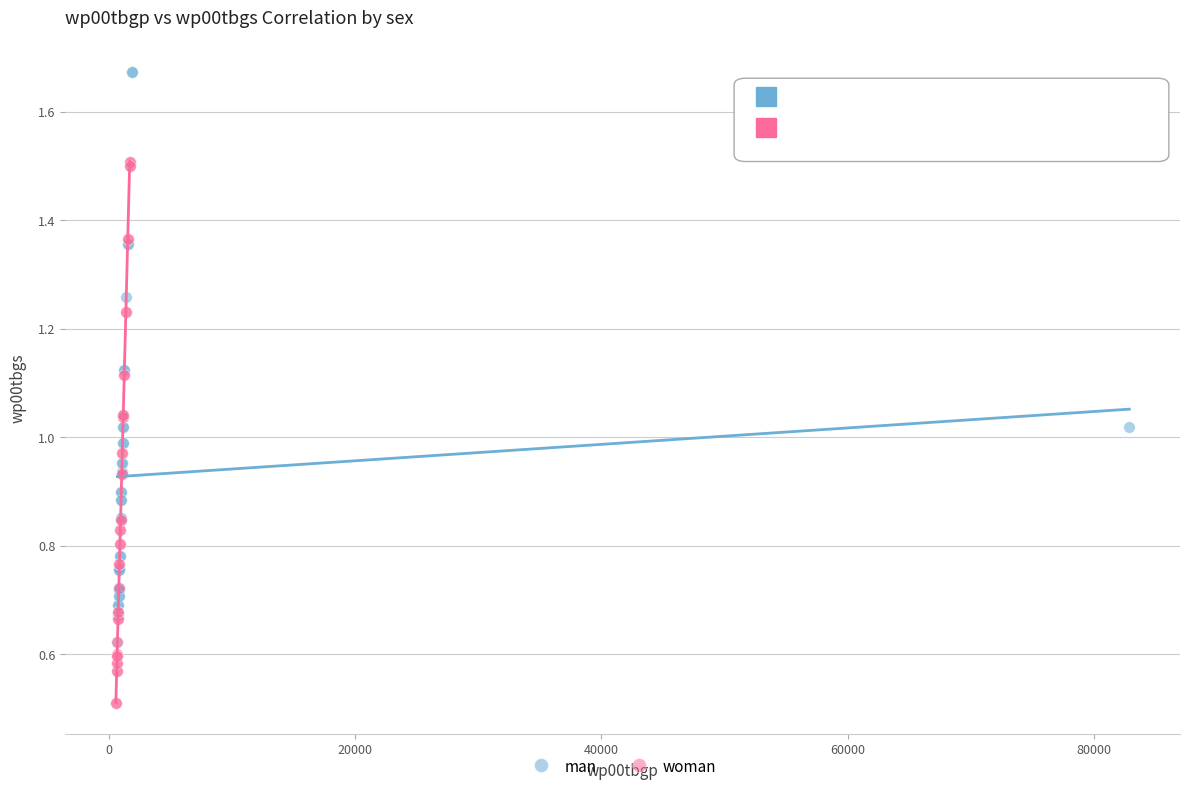

Which series reaches the minimum Y coordinate?

woman